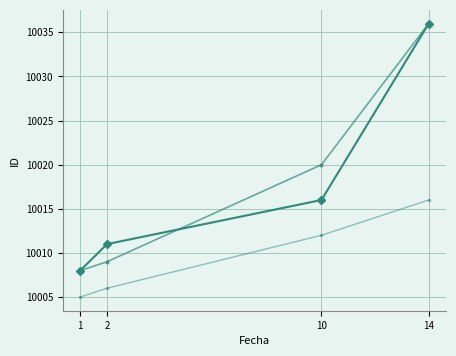

The ID (trend) series shows 10020 at 10. True or false?

True